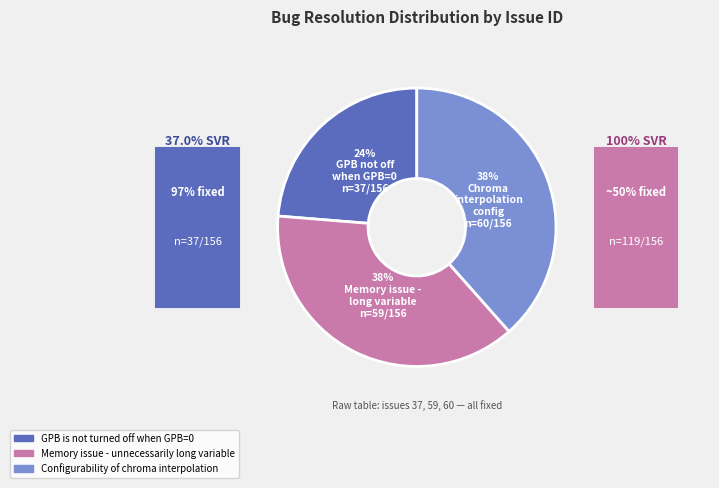

To the nearest percent, what is the average slice percentage?

33%